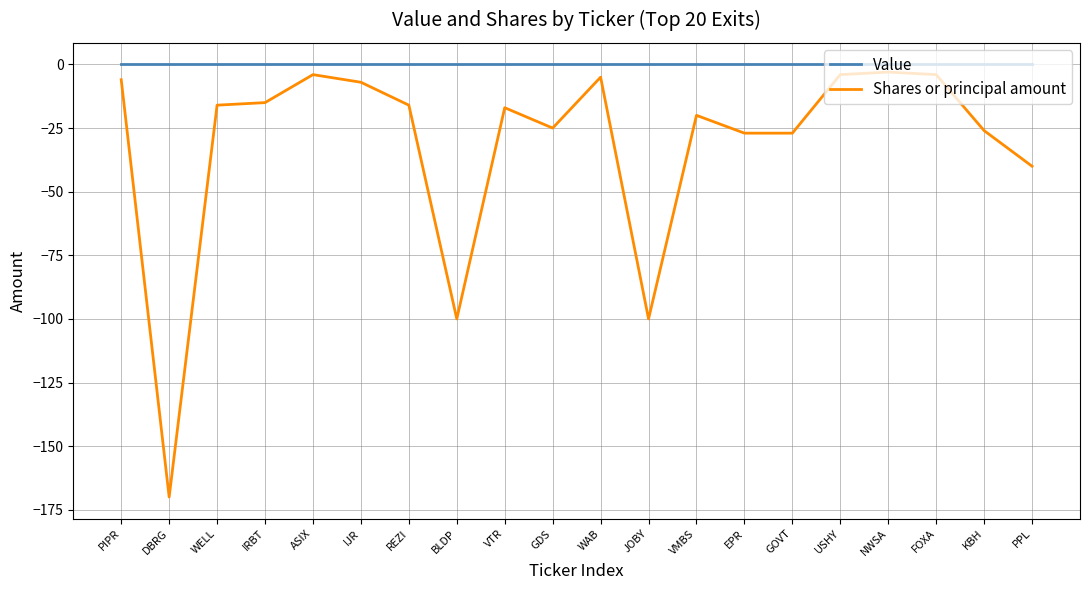

Which series has the largest total across all categories?

Value